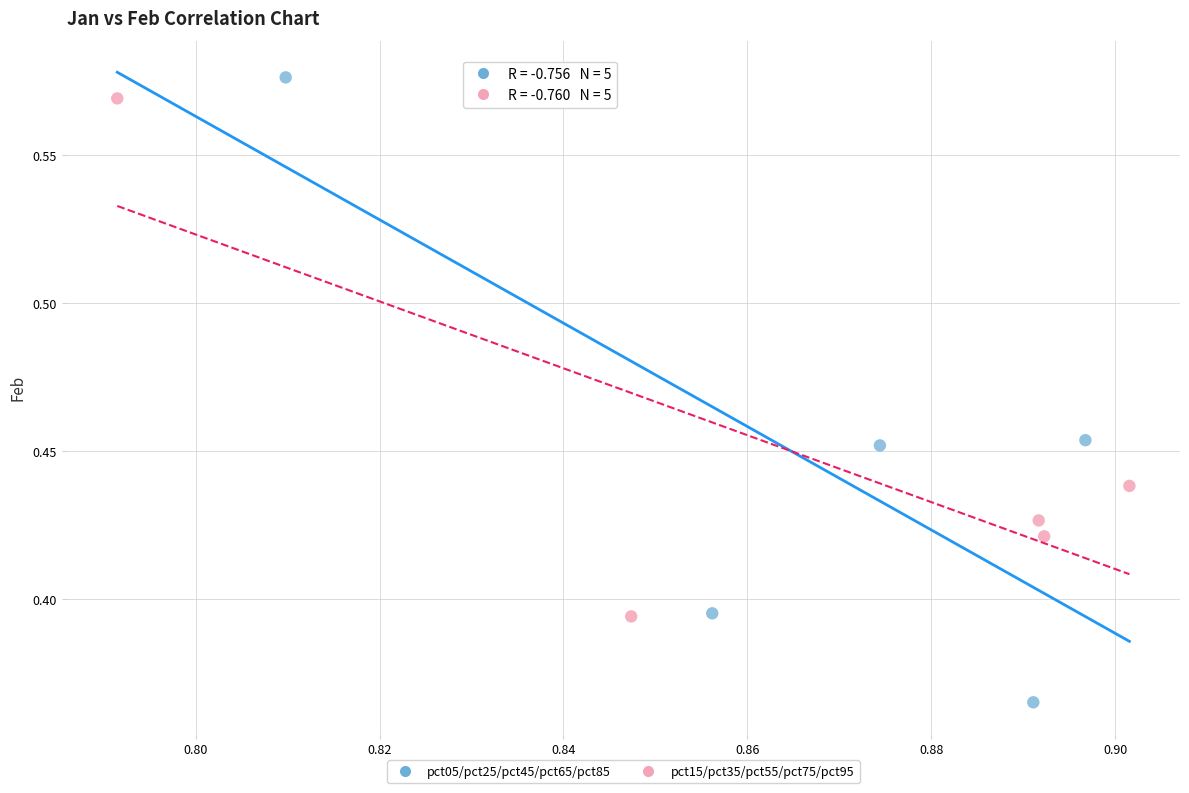

Which series has the largest Y range (max minus min)?

pct05/pct25/pct45/pct65/pct85